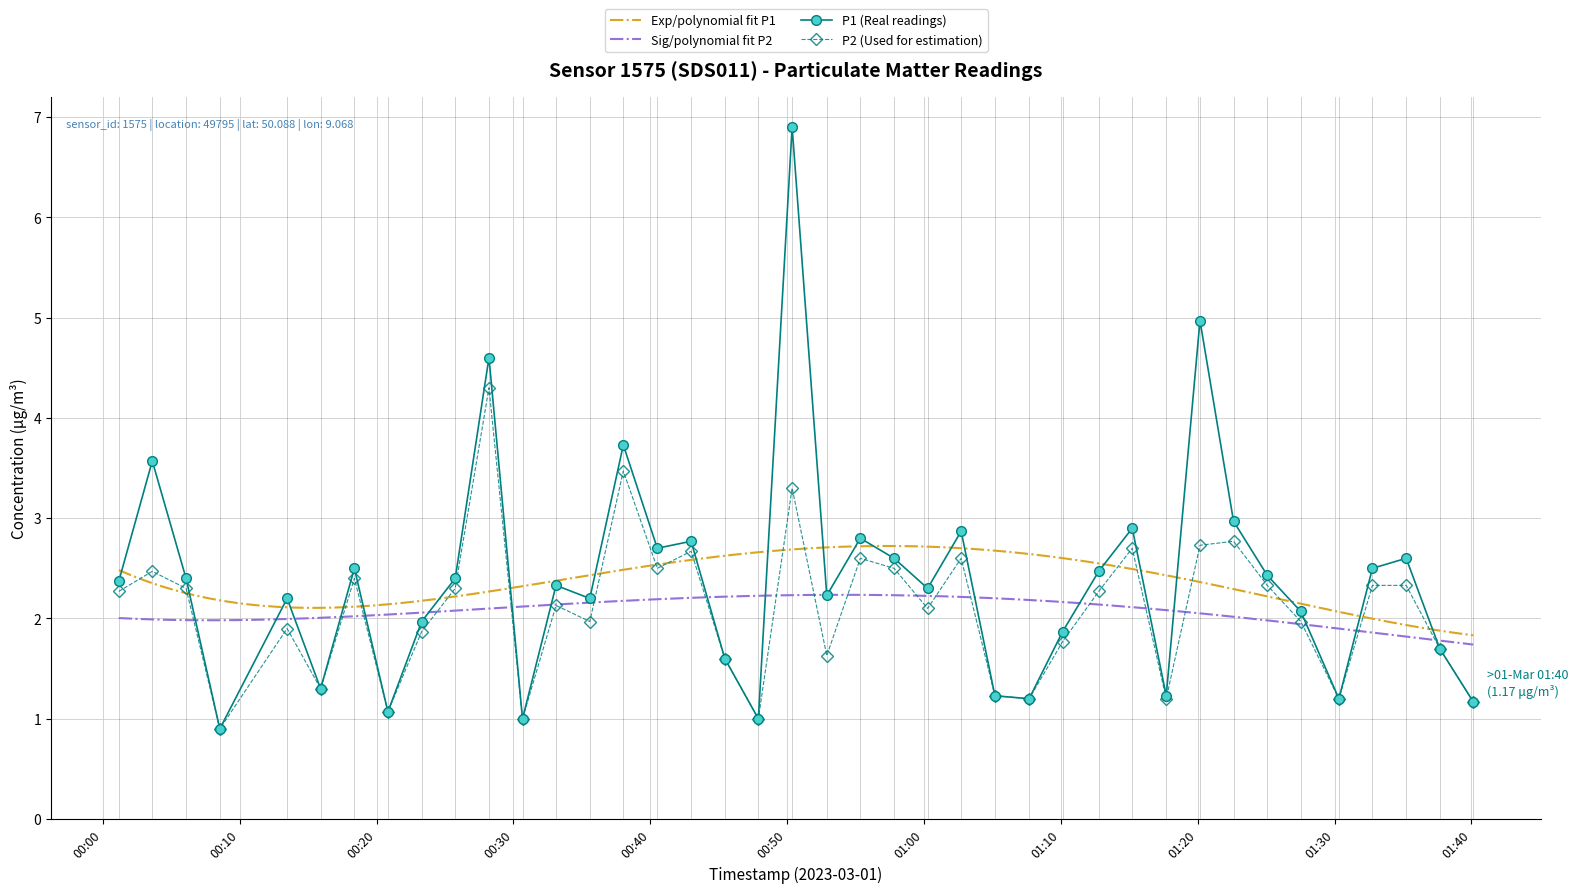

What is the value of the P2 (Used for estimation) point at the 28th from the left?

1.8